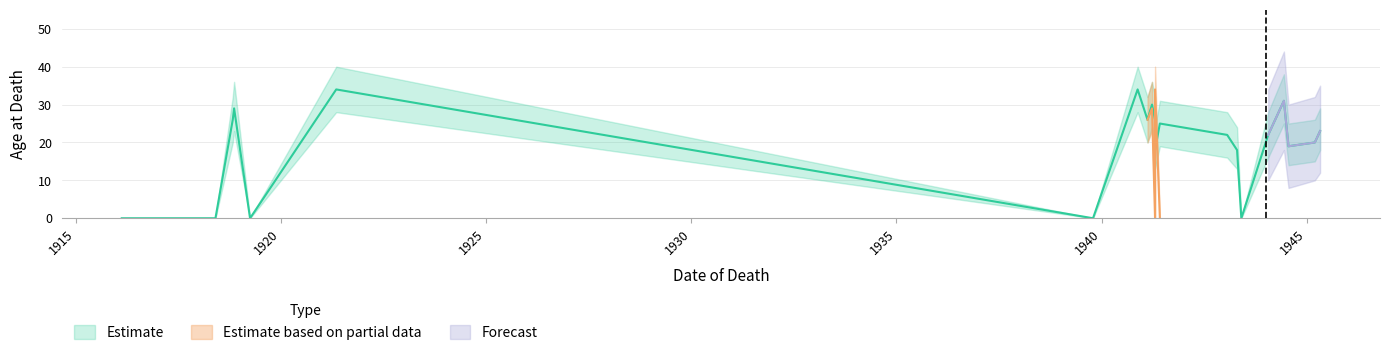

What is the value of the Lower bound point at the 18th from the left?

25